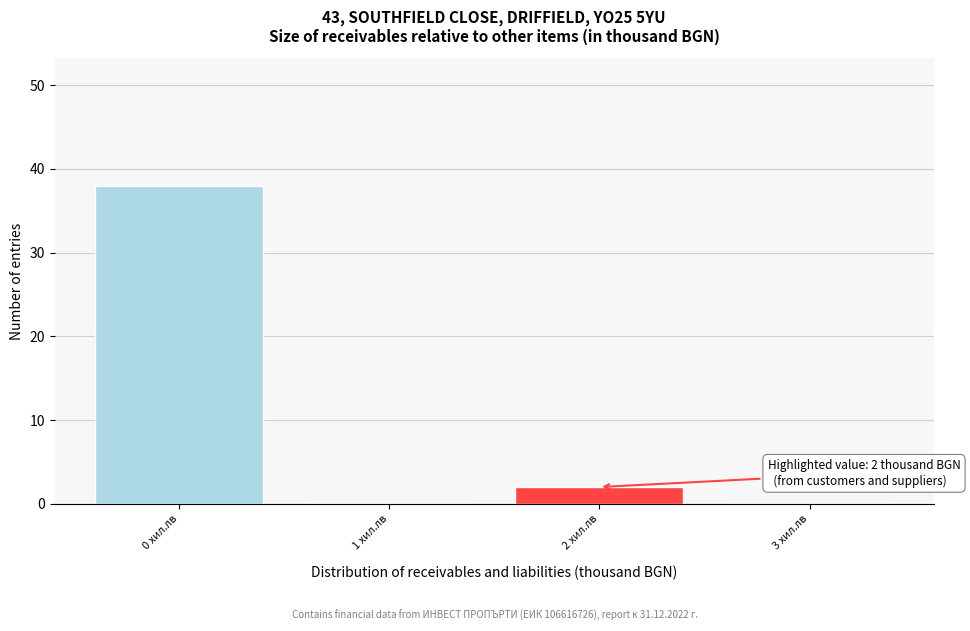

Over which range of the x-axis is the bar tallest?

-0.5 to 0.5